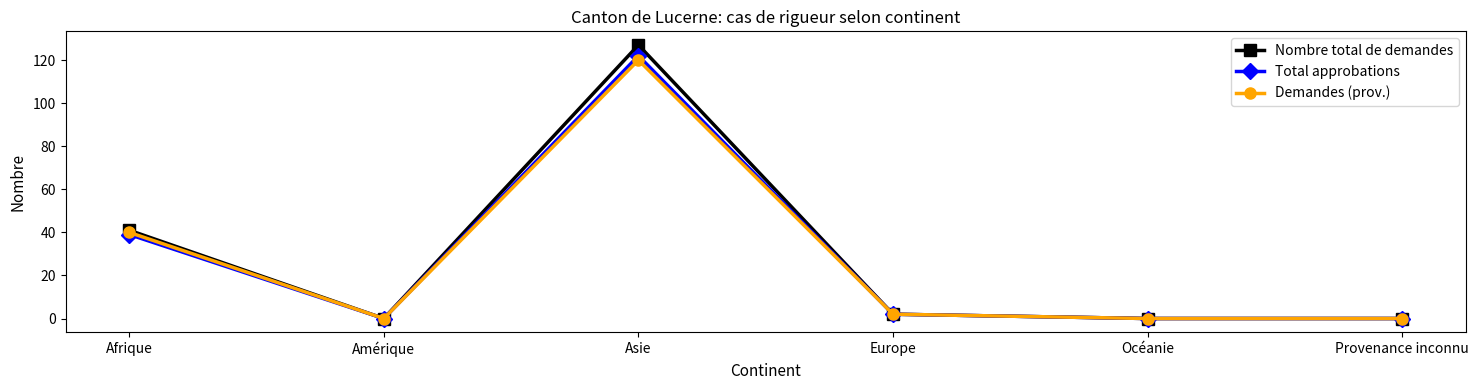

Reading left to right, extract all data points from this chart.

Nombre total de demandes: Afrique=41	Amérique=0	Asie=127	Europe=2	Océanie=0	Provenance inconnu=0
Total approbations: Afrique=39	Amérique=0	Asie=122	Europe=2	Océanie=0	Provenance inconnu=0
Demandes (prov.): Afrique=40	Amérique=0	Asie=120	Europe=2	Océanie=0	Provenance inconnu=0